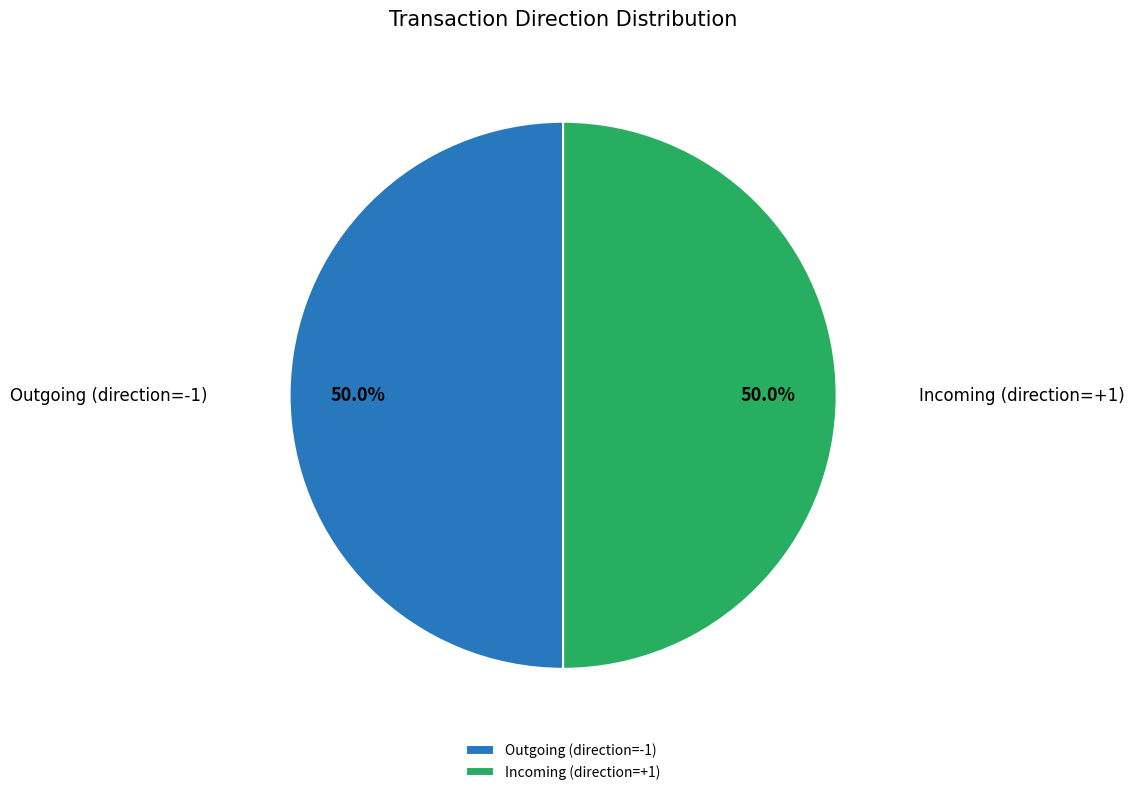

What percentage do Incoming (direction=+1) and Outgoing (direction=-1) together represent?

100.0%